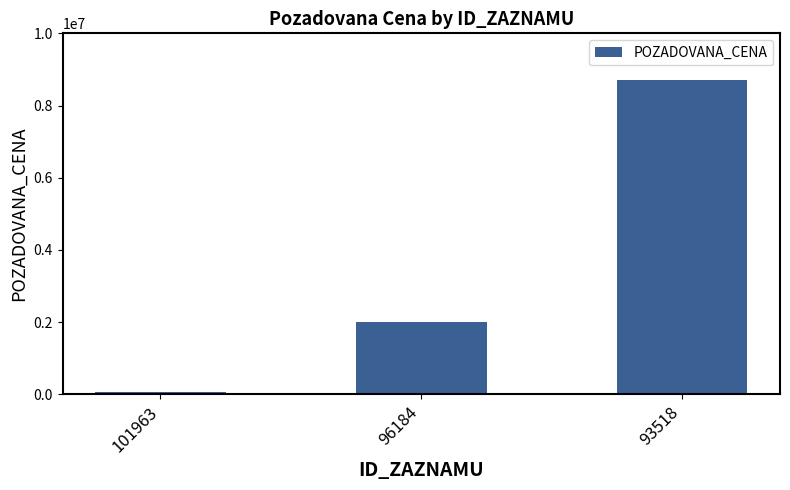

What value does the data have at 96184?

2000000